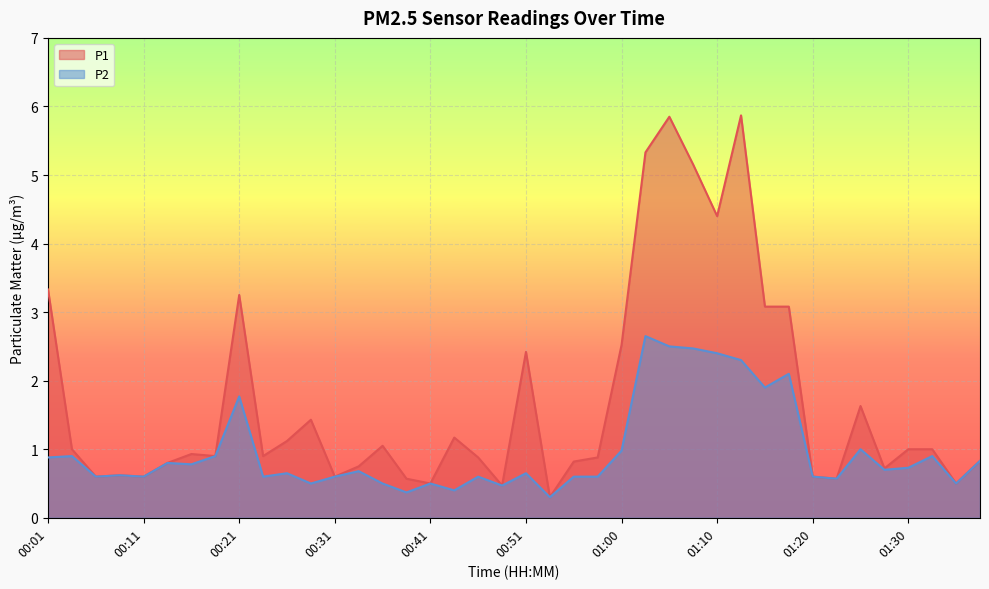

True or false: P2 and P1 cross at least once.

False